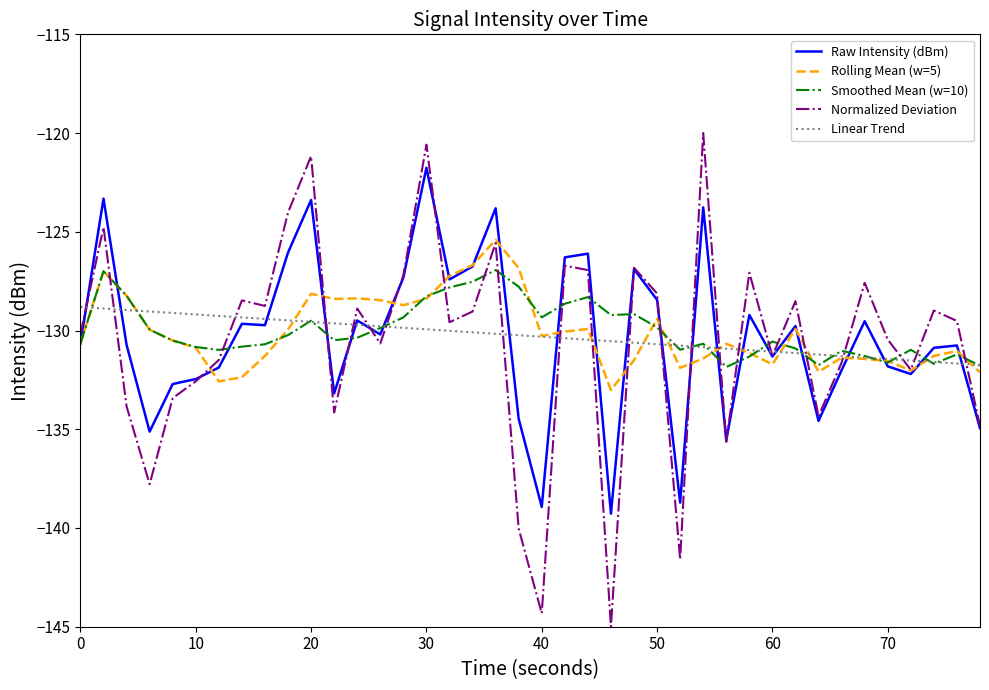

Which series has the widest spread of values?

Normalized Deviation